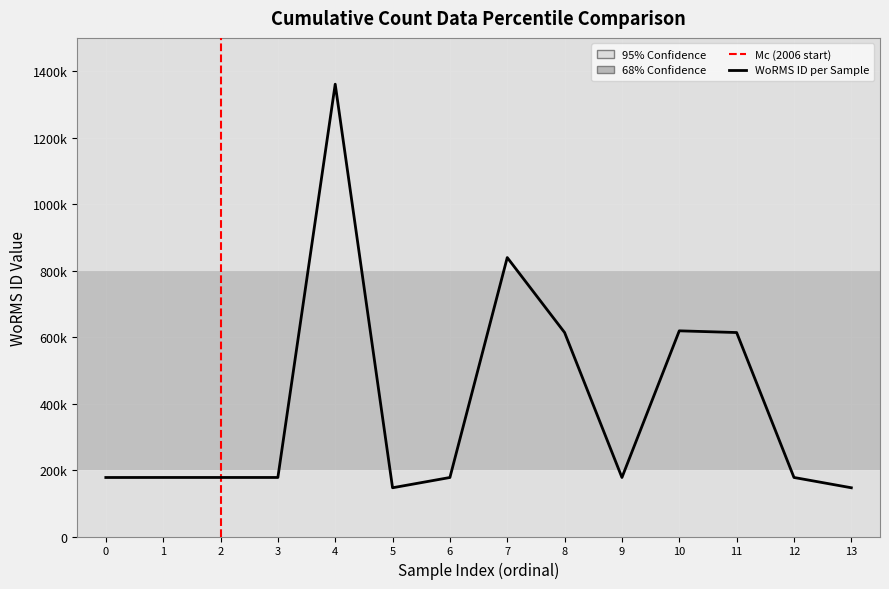

Reading right to left, extract all data points from this chart.

146606	177595	613596	618741	177499	613596	839138	177498	146606	1360703	177595	177595	177592	177506